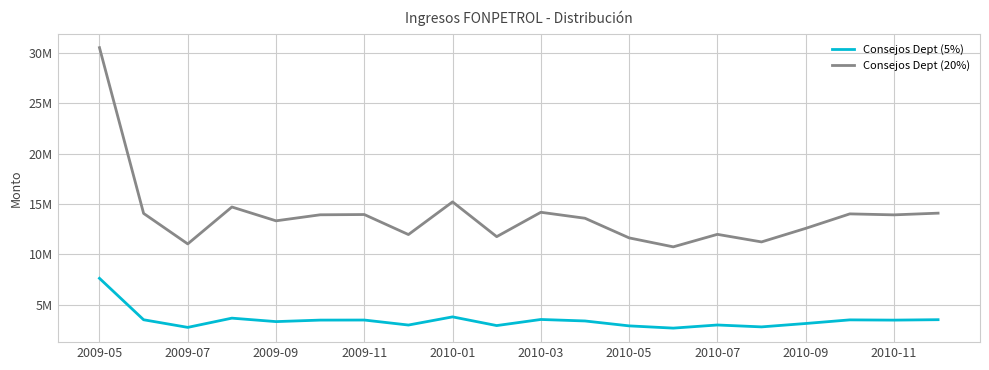

What are all the series names shown in the legend?

Consejos Dept (5%), Consejos Dept (20%)